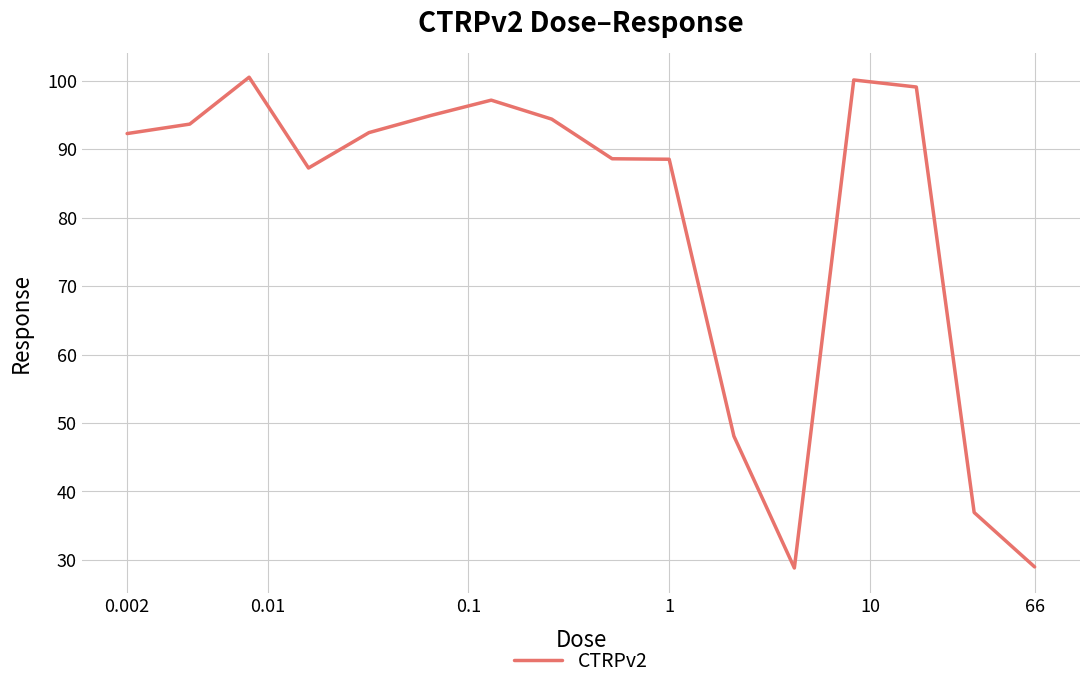

What is the difference between the maximum and minimum values?

71.7